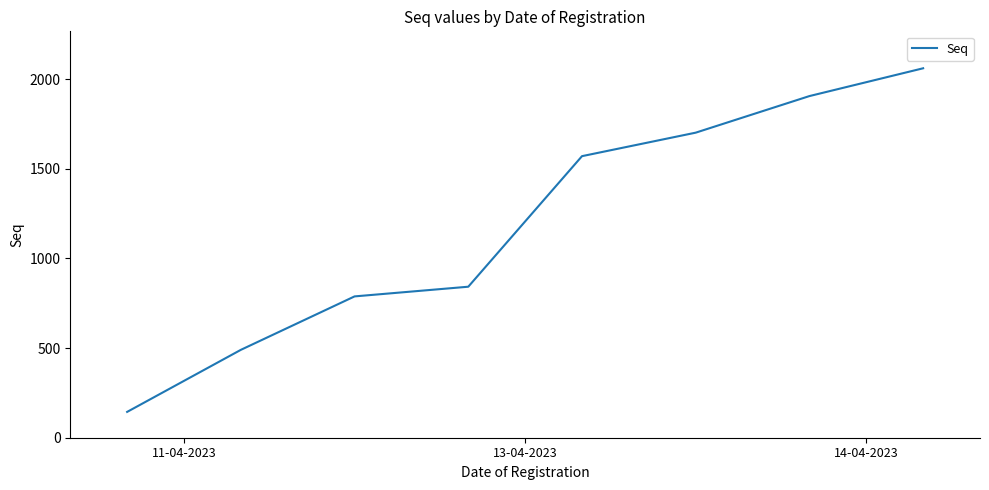

True or false: there are more than 0 points higher than both neighbors.

False